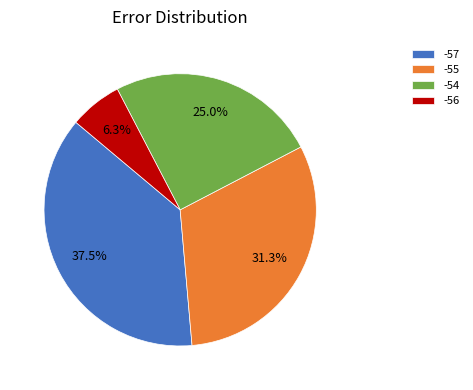

Approximately how many times larger is the value at -57 compared to -55?

1.2